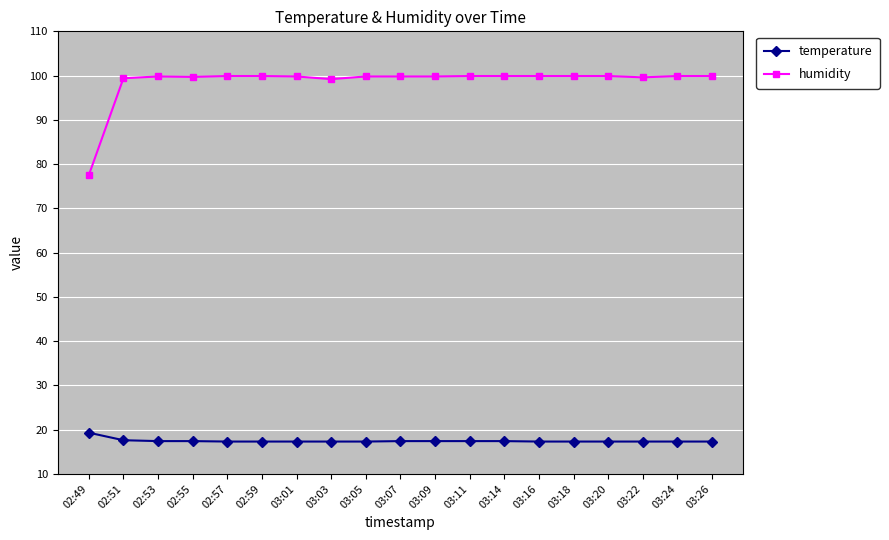

Count the number of categories in the chart.

19